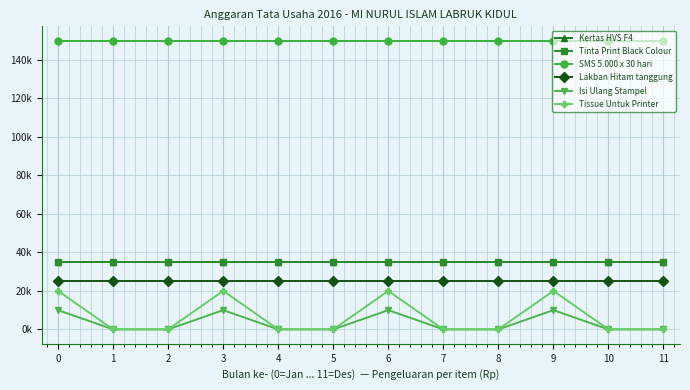

True or false: Tissue Untuk Printer and Kertas HVS F4 intersect in this chart.

False